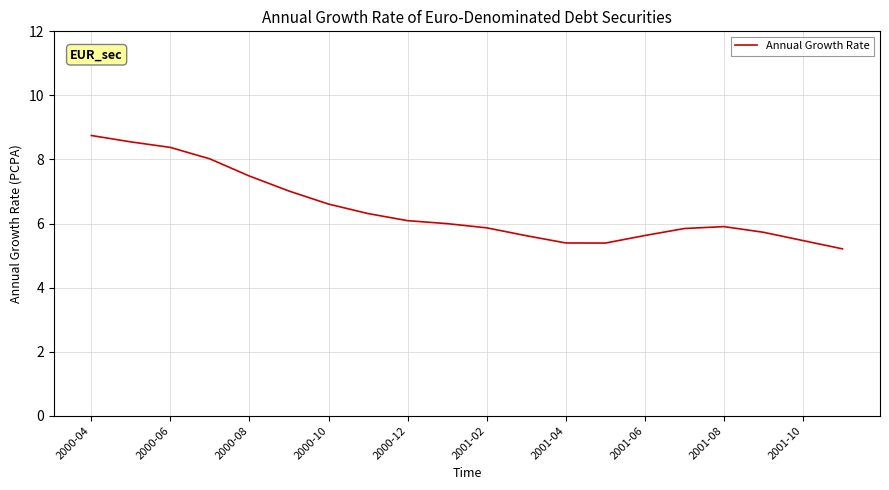

What is the maximum value shown in the chart?

8.7